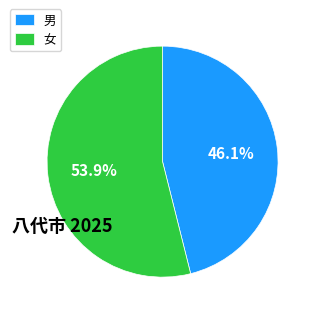

What is the largest slice in the pie chart?

女